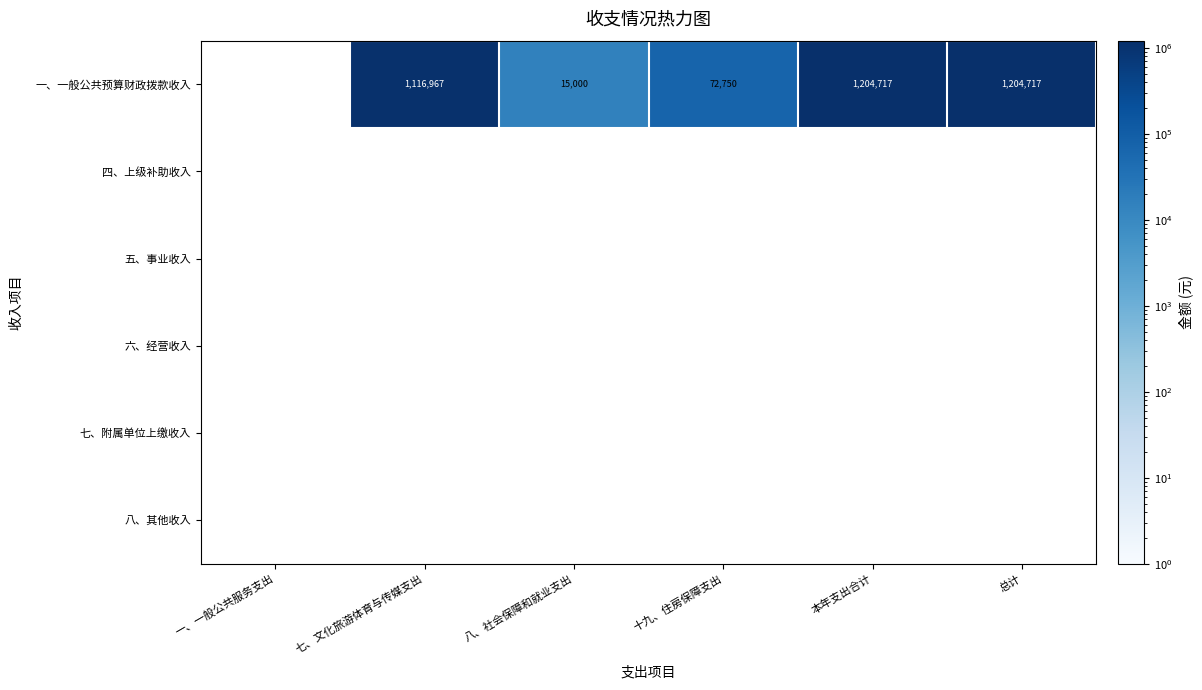

The 一、一般公共预算财政拨款收入 series shows 1204717 at 本年支出合计. True or false?

True